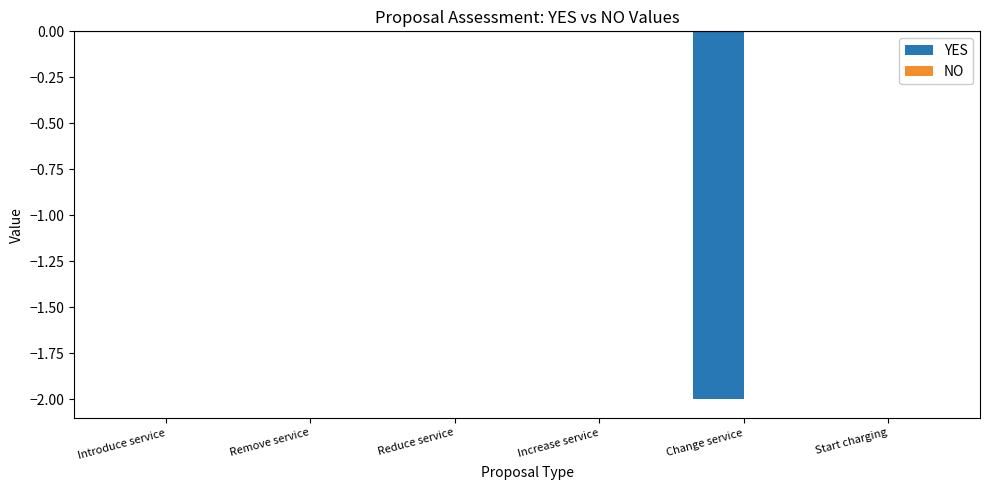

Reading left to right, list all the values displayed in this chart.

Introduce service=0	Remove service=0	Reduce service=0	Increase service=0	Change service=-2	Start charging=0